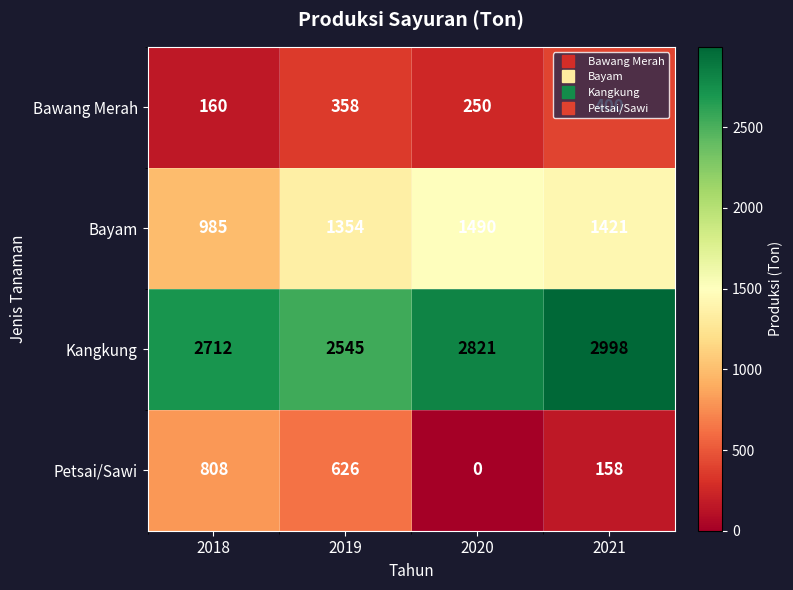

True or false: Bayam has a value of 1354 at 2019.

True